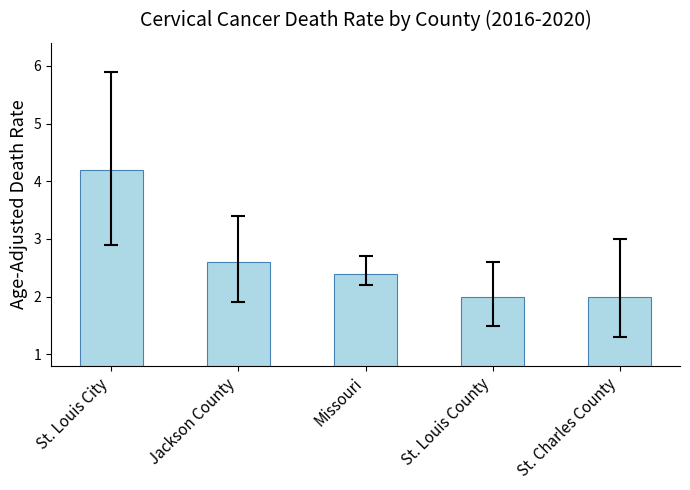

True or false: the data shows 3.3 at St. Louis County.

False